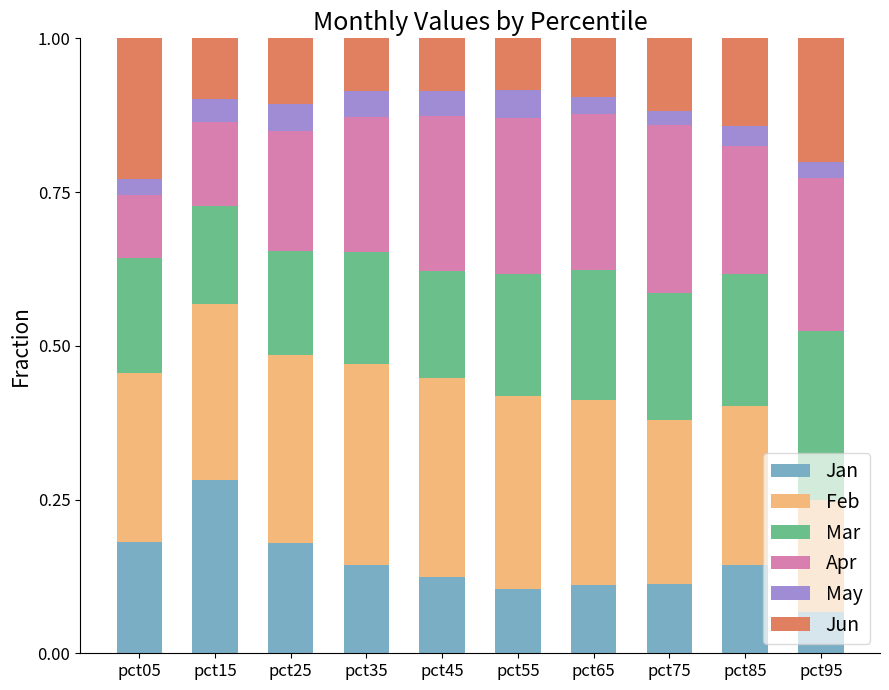

What is the total value across all series at pct45?

1.0